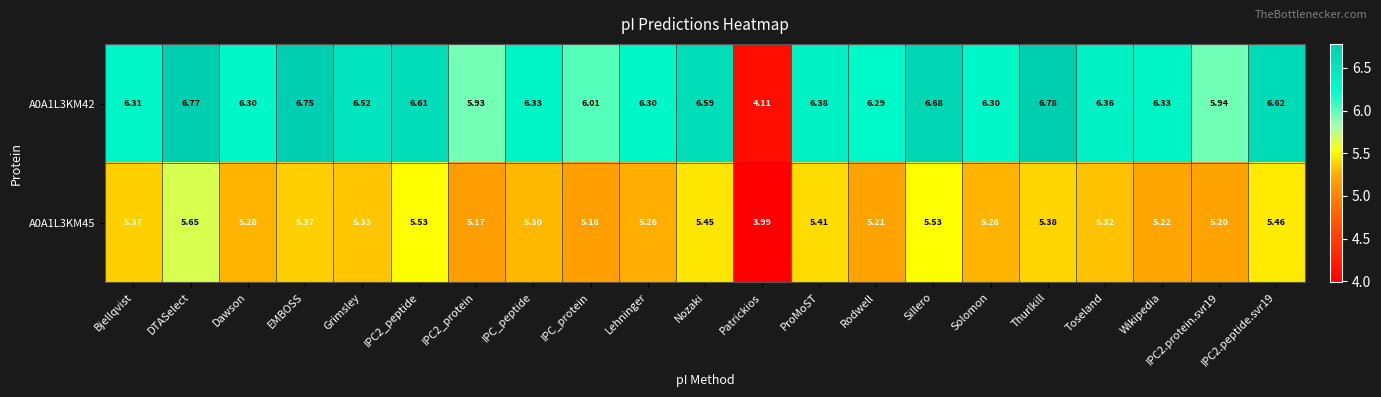

Is the value of A0A1L3KM45 at IPC_peptide greater than the value of A0A1L3KM42 at IPC2_peptide?

No